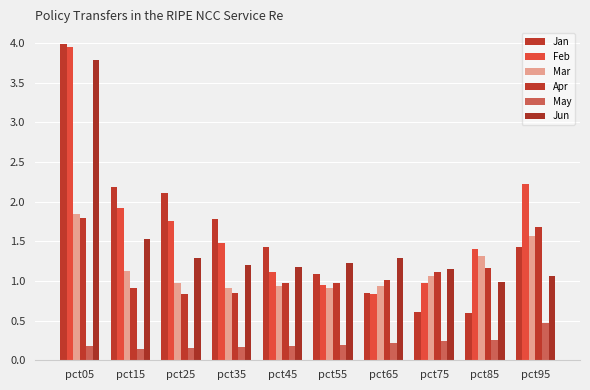

The Jun series shows 1.7 at pct05. True or false?

False